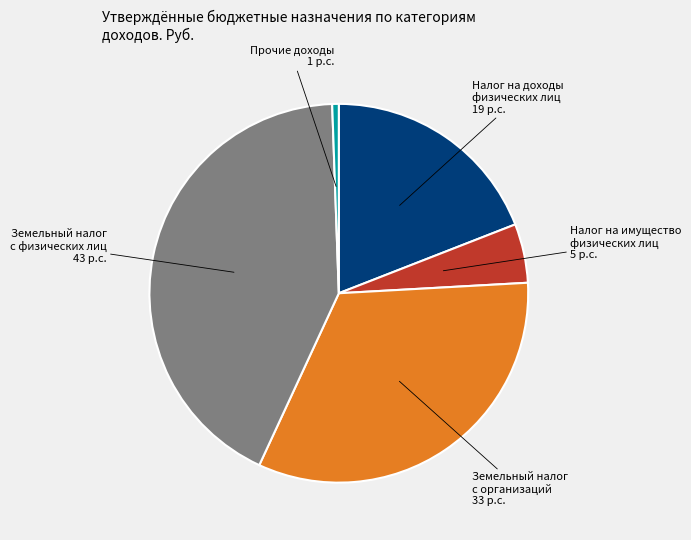

Combined, do Налог на доходы физических лиц and Налог на имущество физических лиц account for over 50%?

No